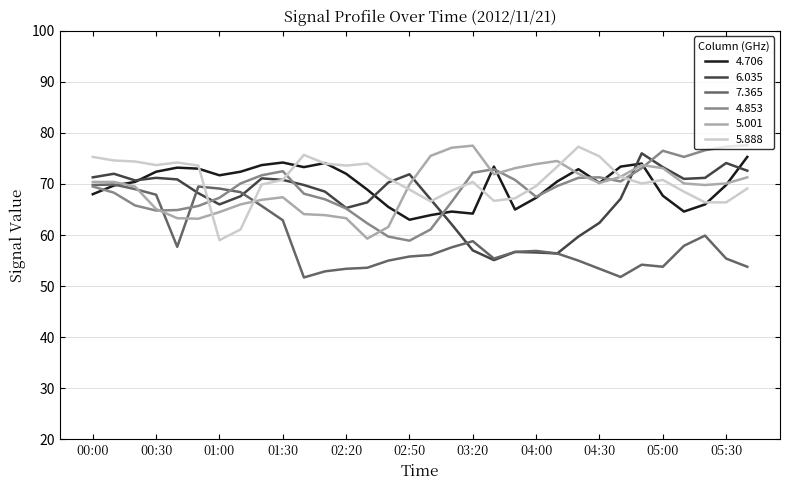

True or false: 7.365 has more than 1 points higher than both neighbors.

True